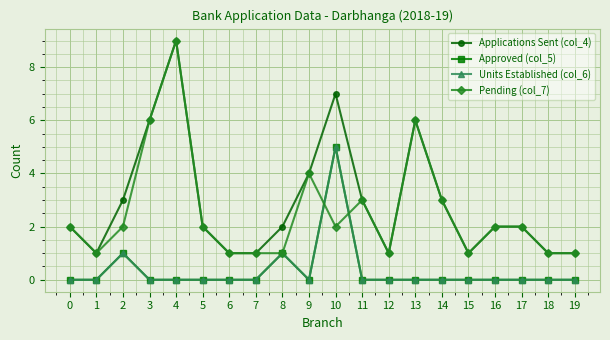

How many interior local peaks does the Applications Sent (col_4) series have?

3